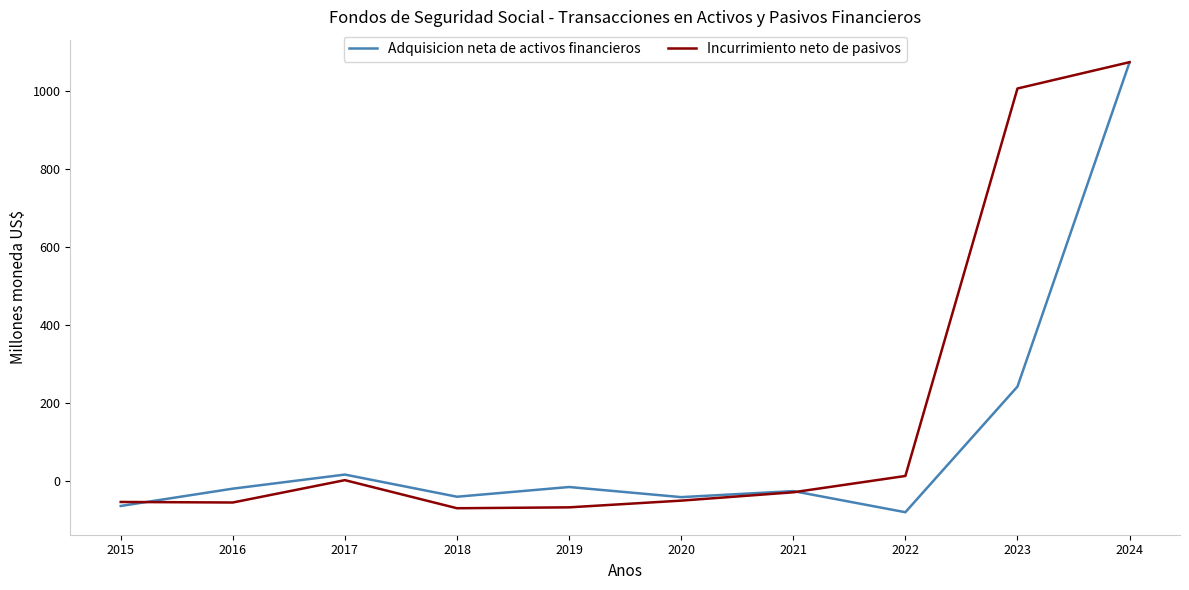

What is the spread (max minus min) of values at 2024?

0.4